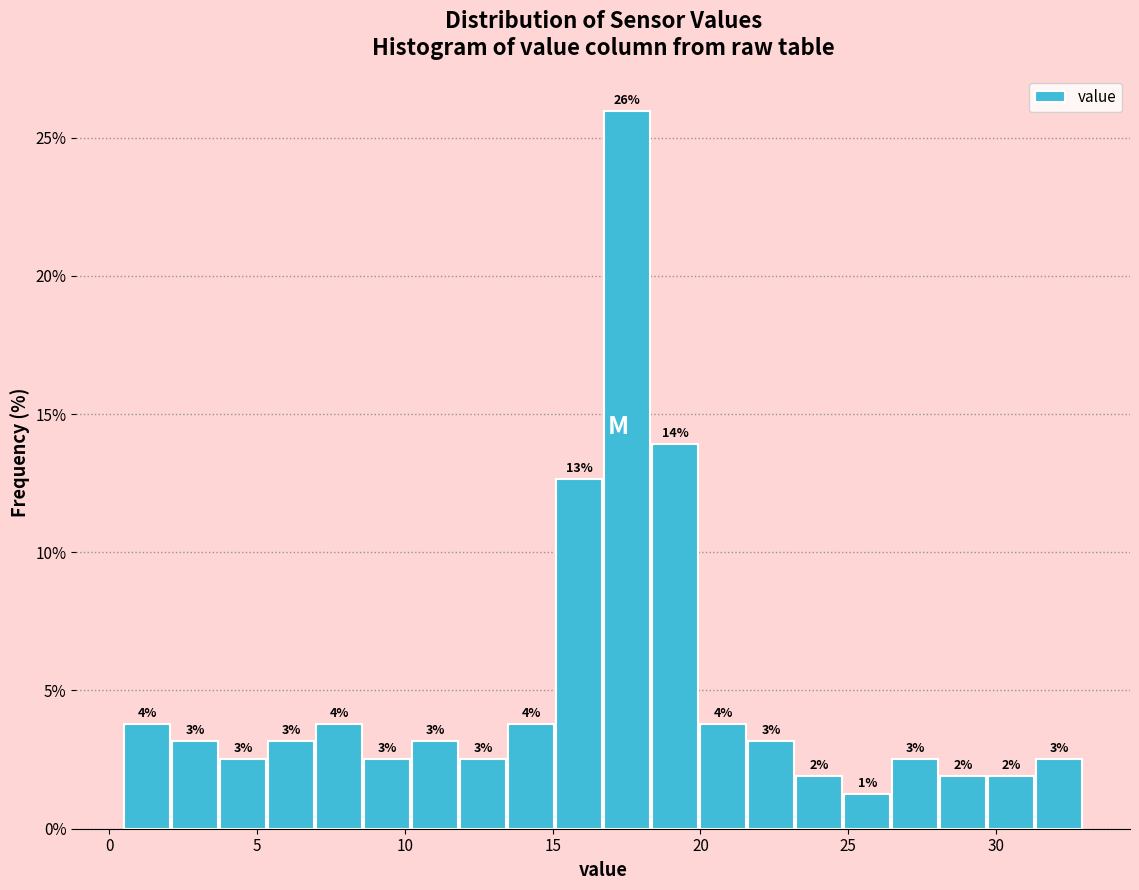

Read against the x-axis, roughly where is the centre of the tallest bar?

17.5